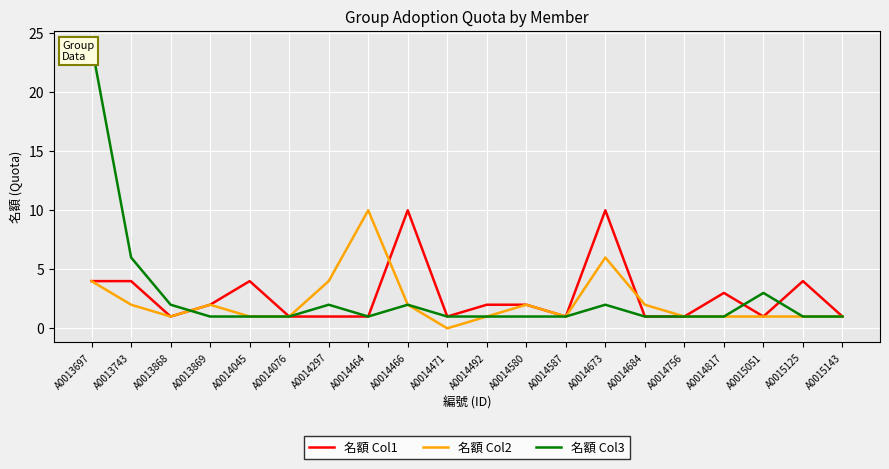

What value does the 名額 Col2 series have at A0014076?

1